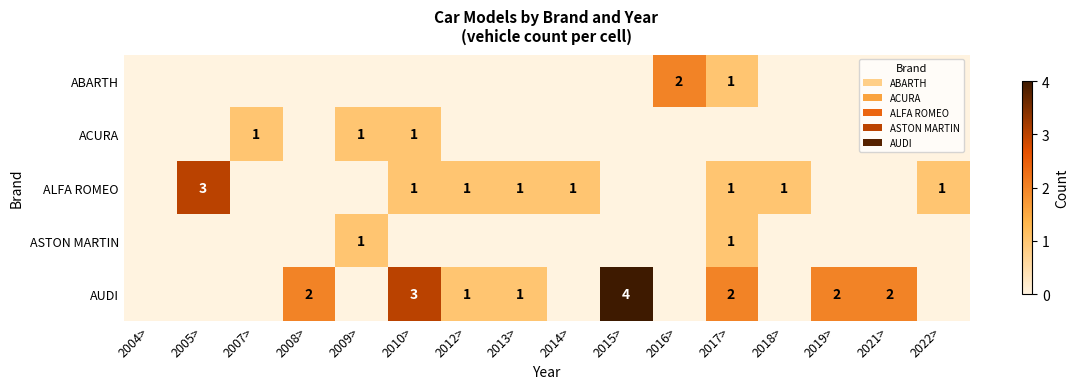

True or false: ABARTH has a value of 2 at 2017>.

False